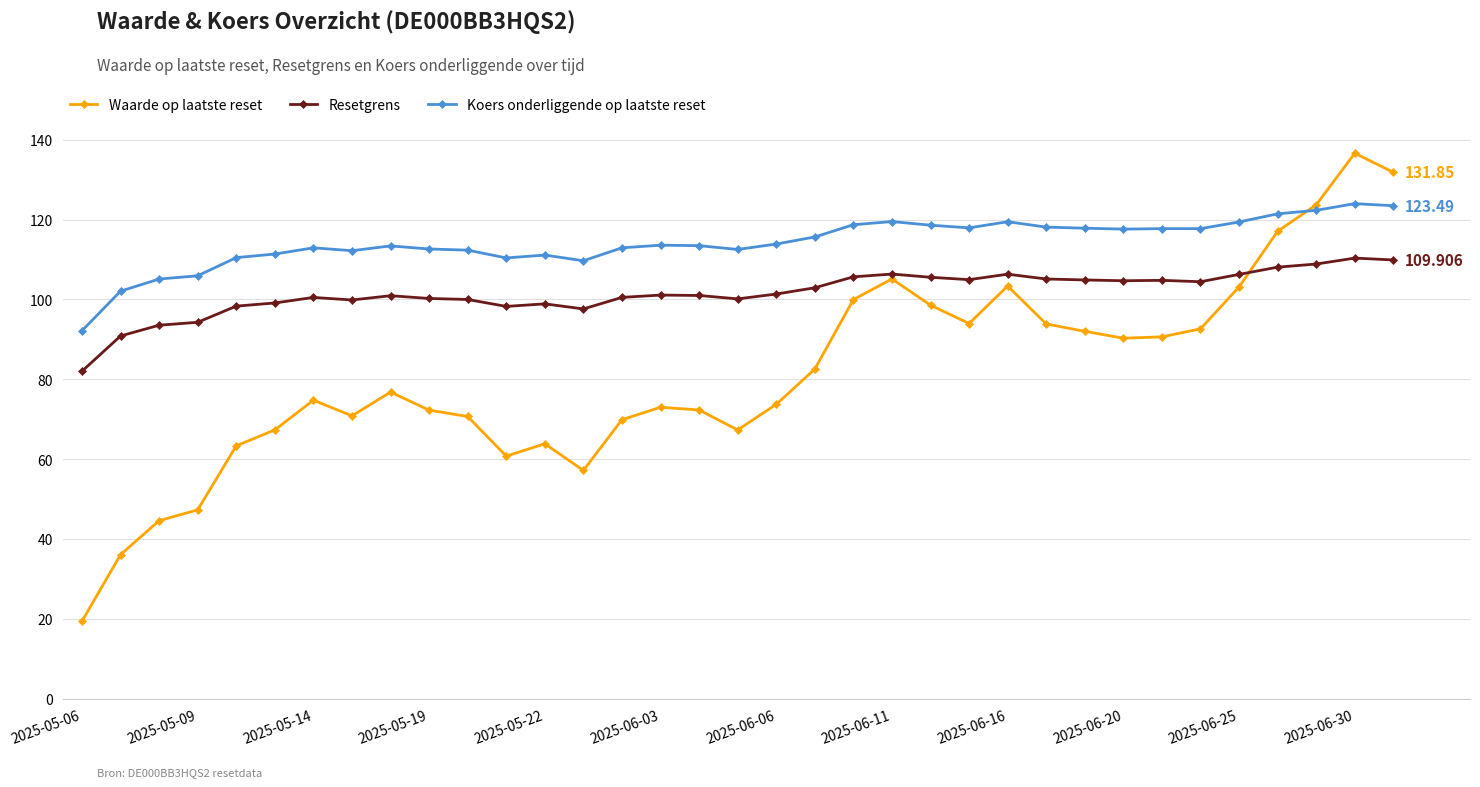

True or false: Resetgrens has more than 1 interior local peaks.

True